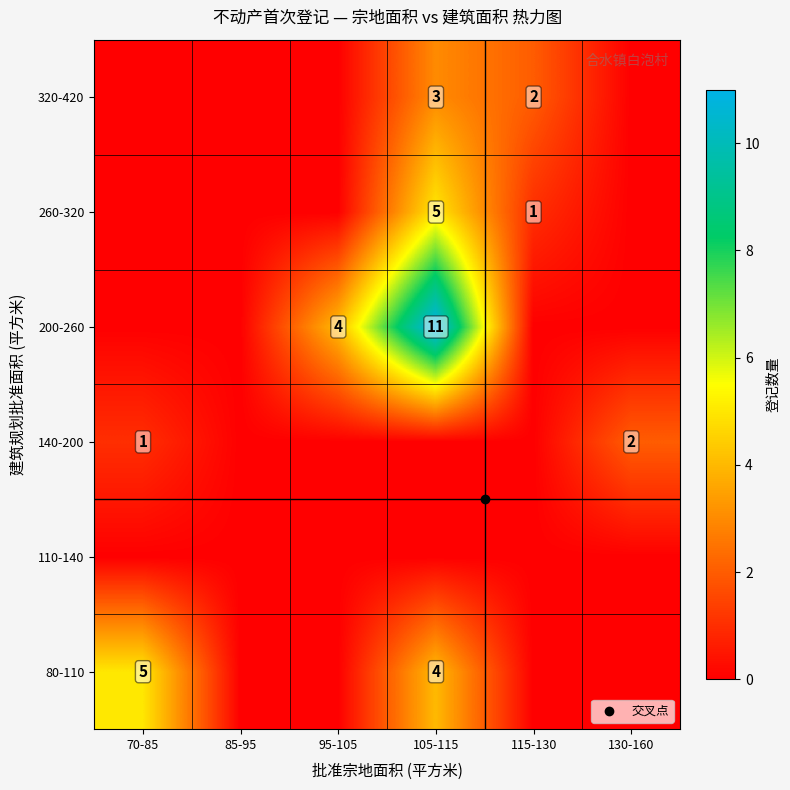

At how many categories does at least one series exceed 10?

1